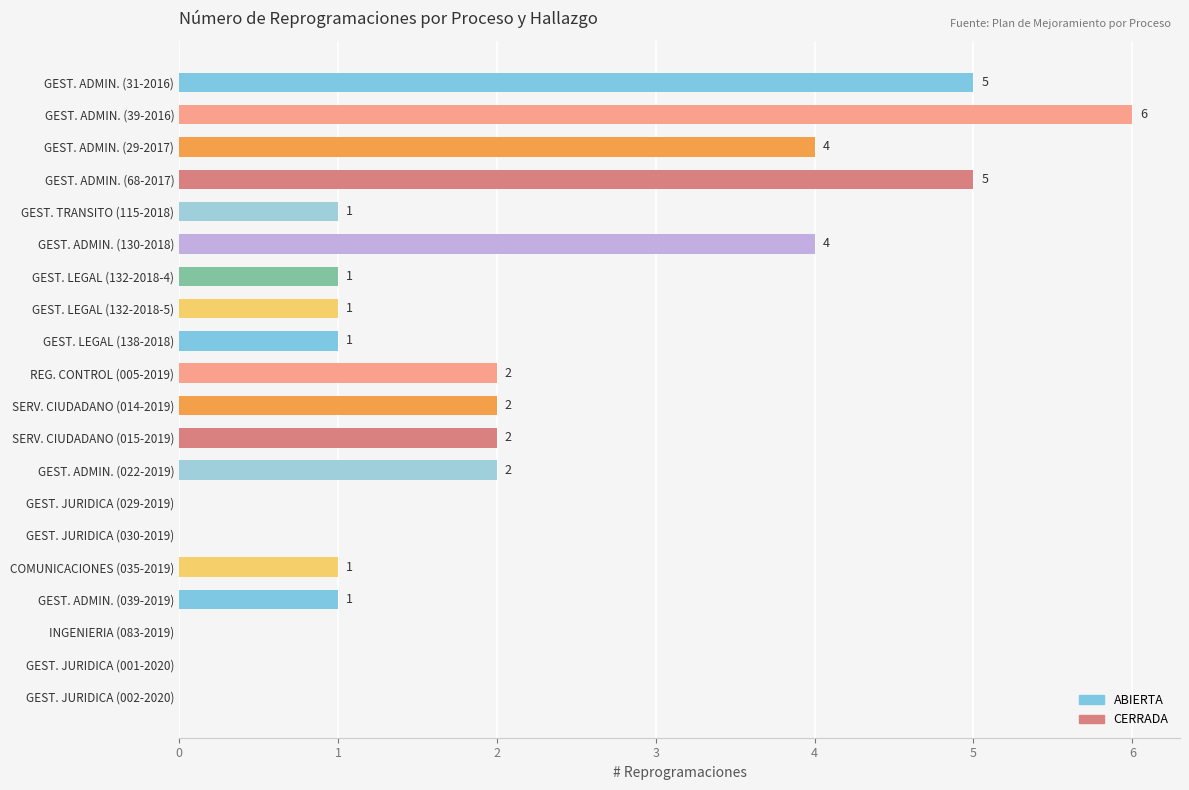

How many values are between 1 and 4?

12